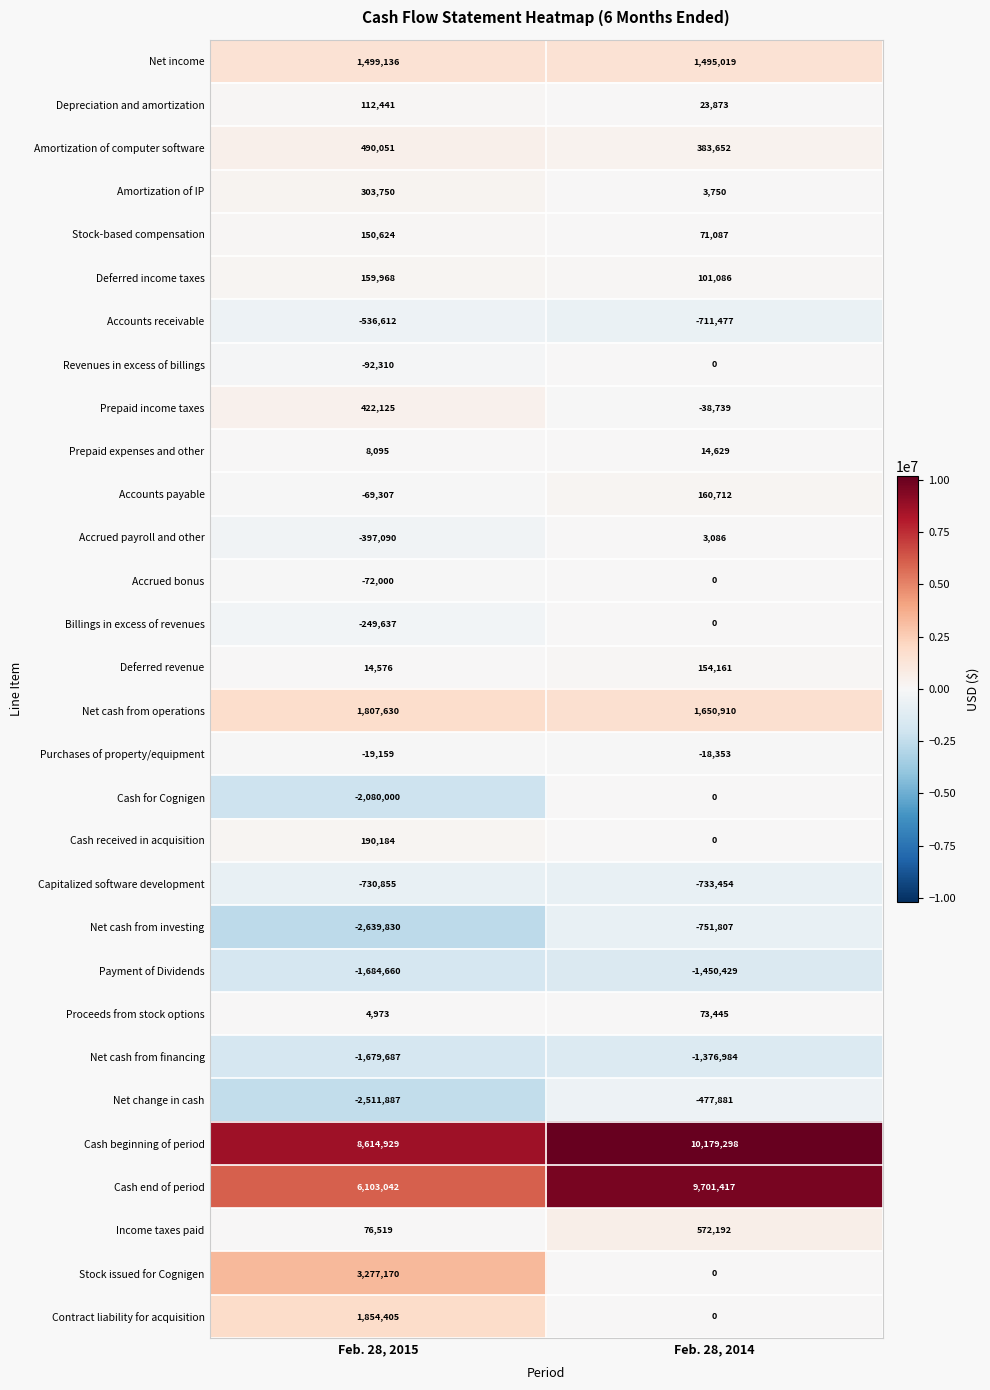

What is the sum of the Amortization of IP values at Feb. 28, 2015 and Feb. 28, 2014?

307500